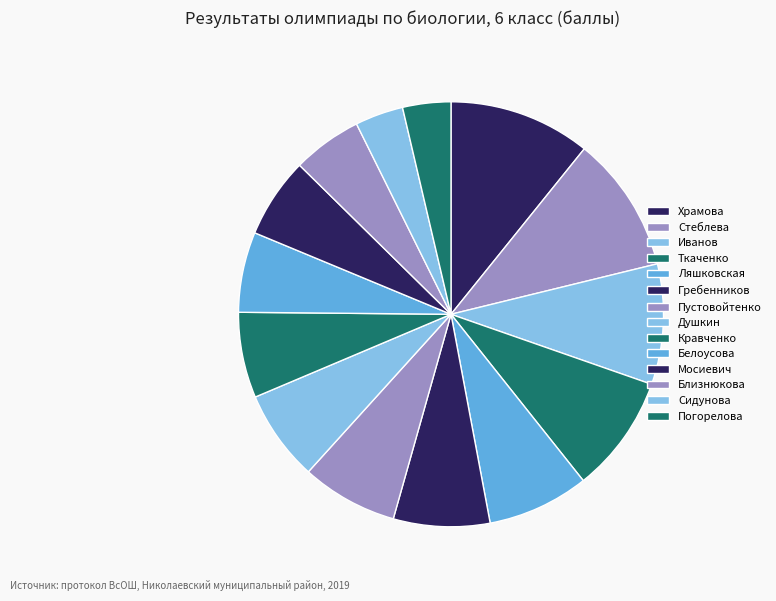

True or false: Мосиевич accounts for 6% of the total.

True